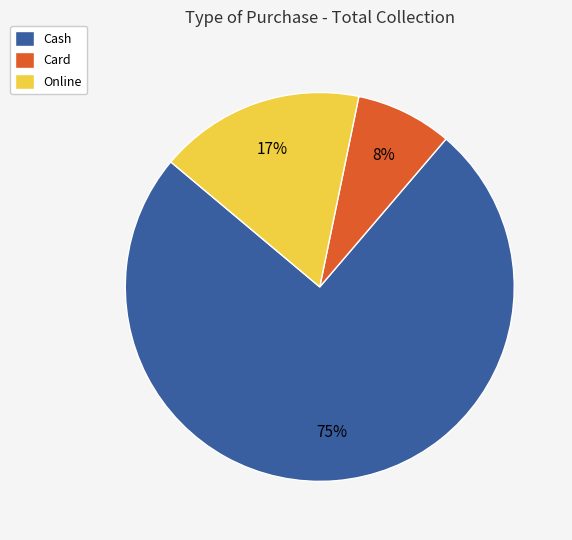

Rank the categories by value from highest to lowest.

Cash, Online, Card